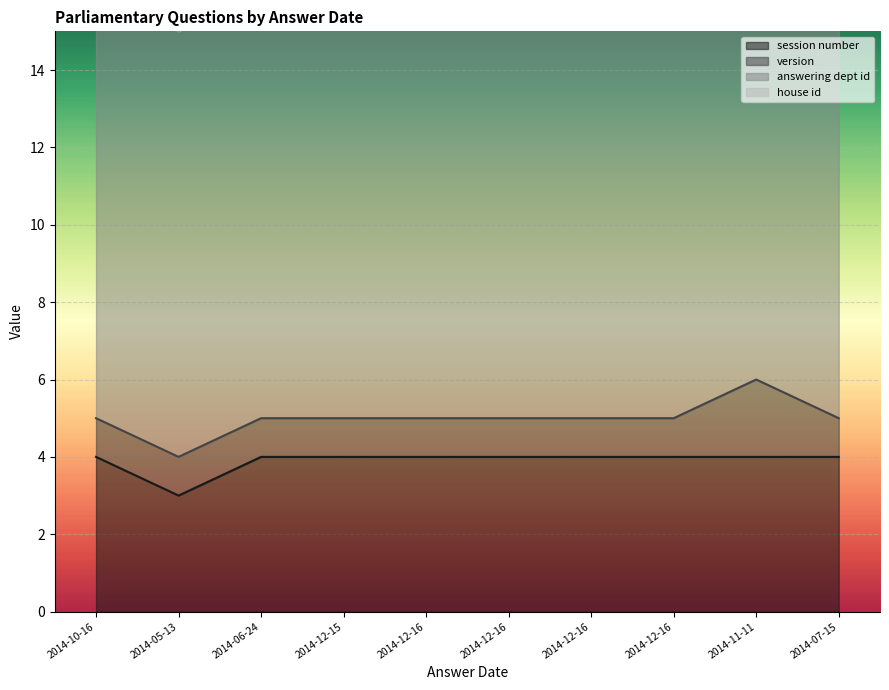

What is the label of the 8th point from the left?

2014-12-16